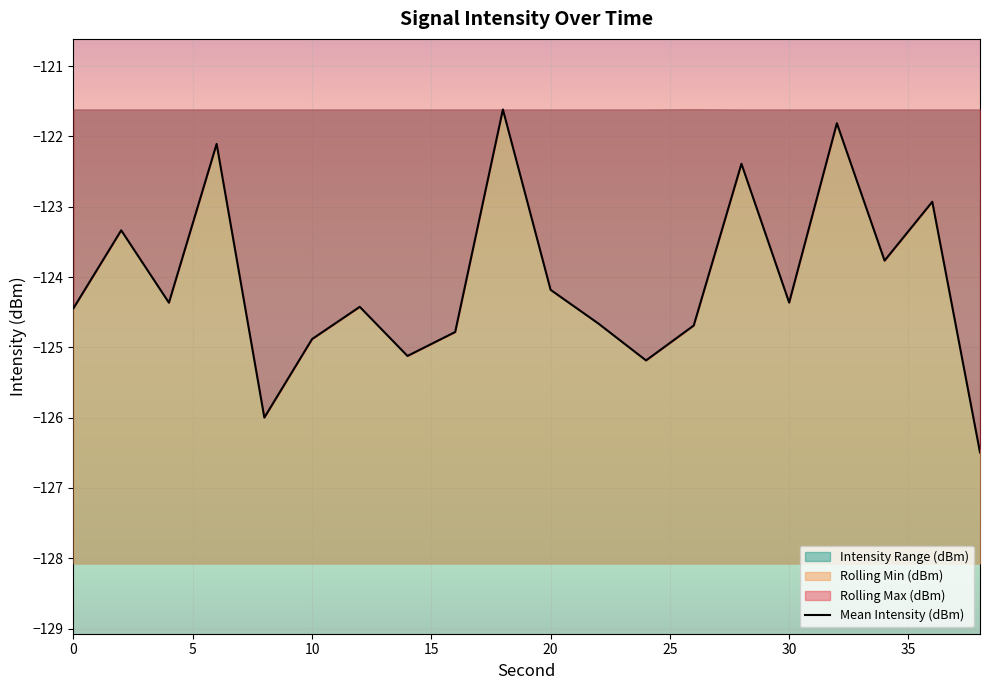

The Rolling Min (dBm) series shows -183.3 at 20. True or false?

False